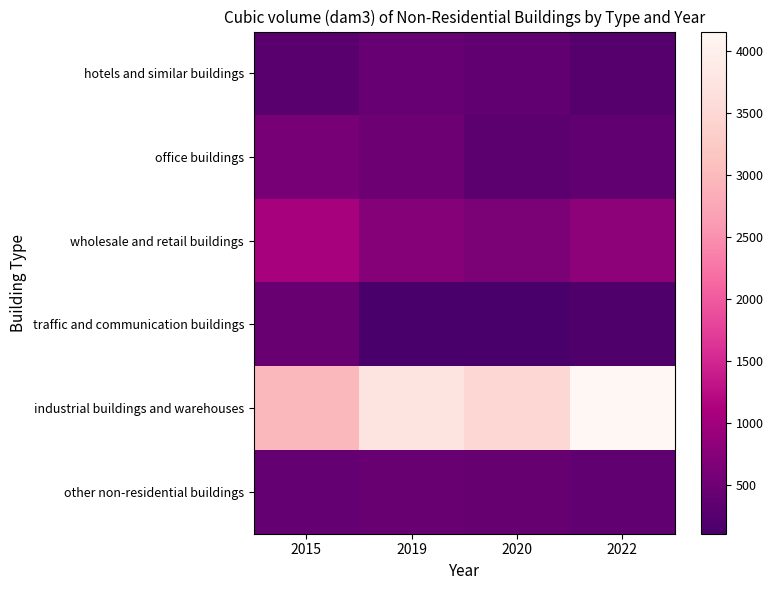

Between 2015 and 2020, which series saw the biggest shift?

industrial buildings and warehouses